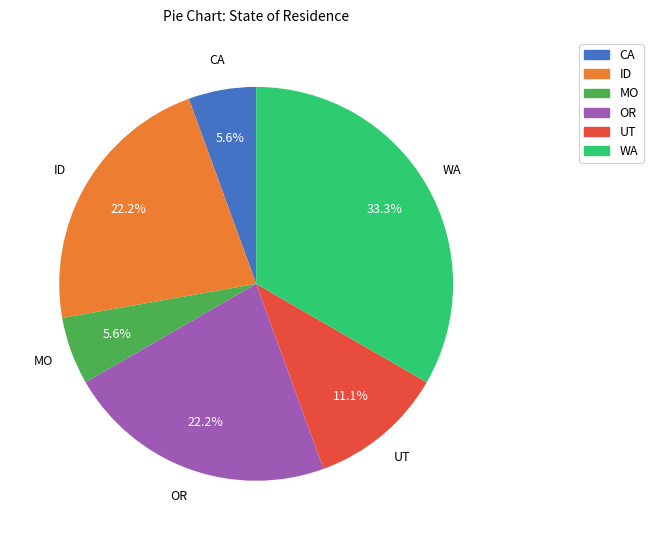

True or false: MO accounts for 6% of the total.

True